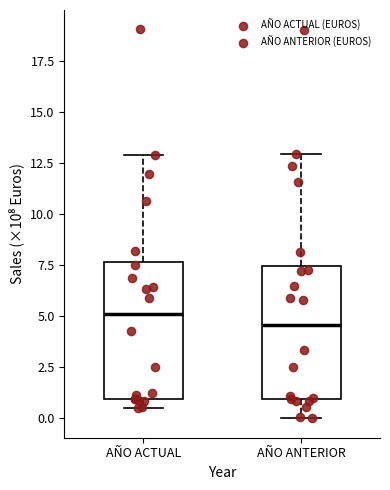

Reading left to right, transcribe this box plot: for each box, give where its median line is, the range the box spans, and where its two whiskers end, as read against the y-axis. The values are not printed on the chart, so give them approximately, as read against the axis.

AÑO ACTUAL: median 5.0, box 1.0 to 7.5, whiskers 0.5 to 13.0
AÑO ANTERIOR: median 4.5, box 1.0 to 7.5, whiskers 0.0 to 13.0